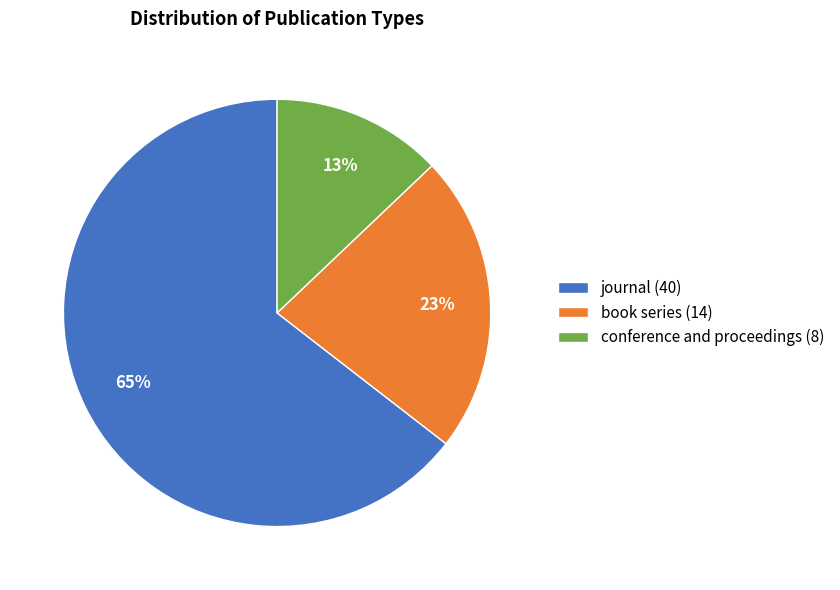

How many slices are in this pie chart?

3